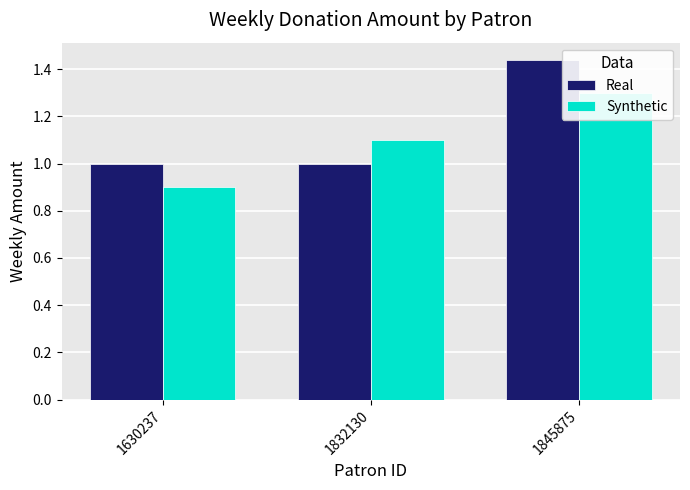

How many categories are shown in the chart?

3